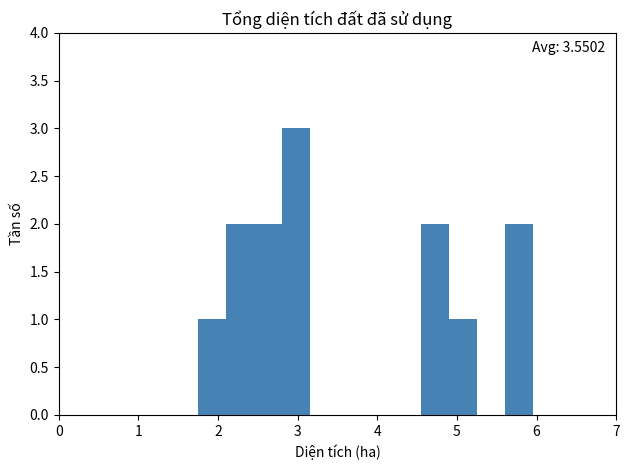

Read against the x-axis, roughly where is the centre of the tallest bar?

3.0